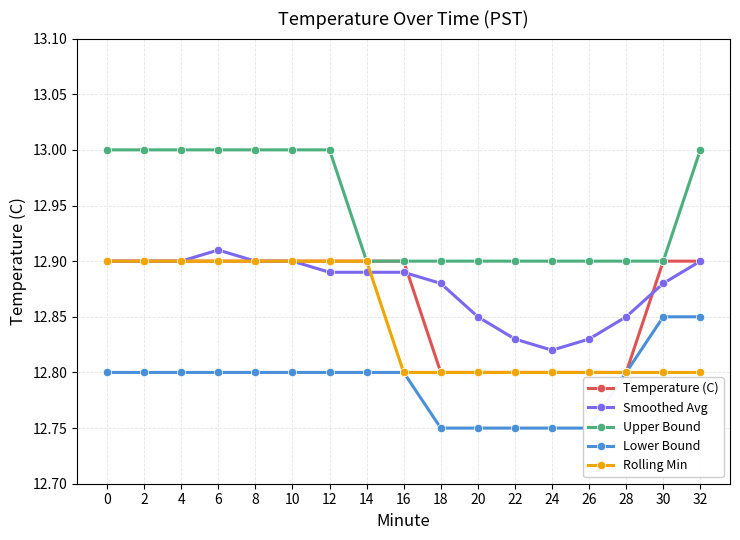

Between 22 and 26, which series saw the biggest shift?

Temperature (C)